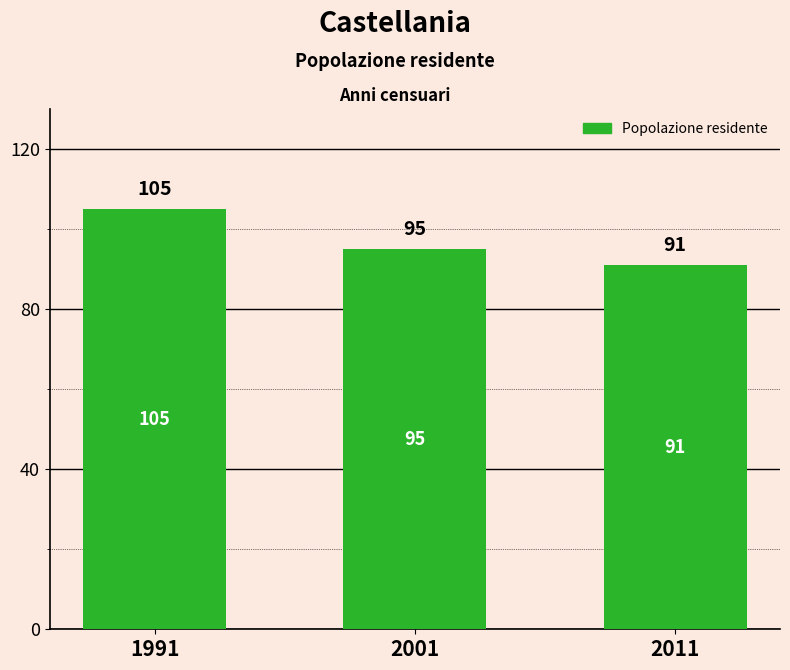

Between 2001 and 2011, which is larger?

2001